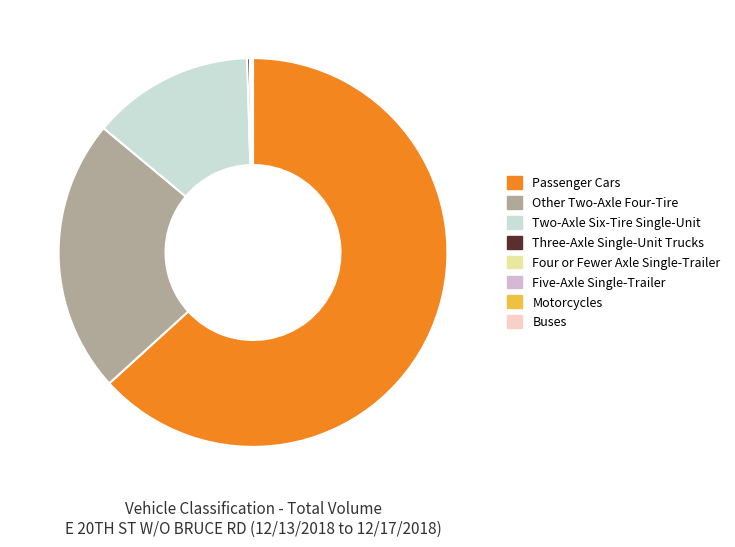

Does any single category account for the majority?

Yes